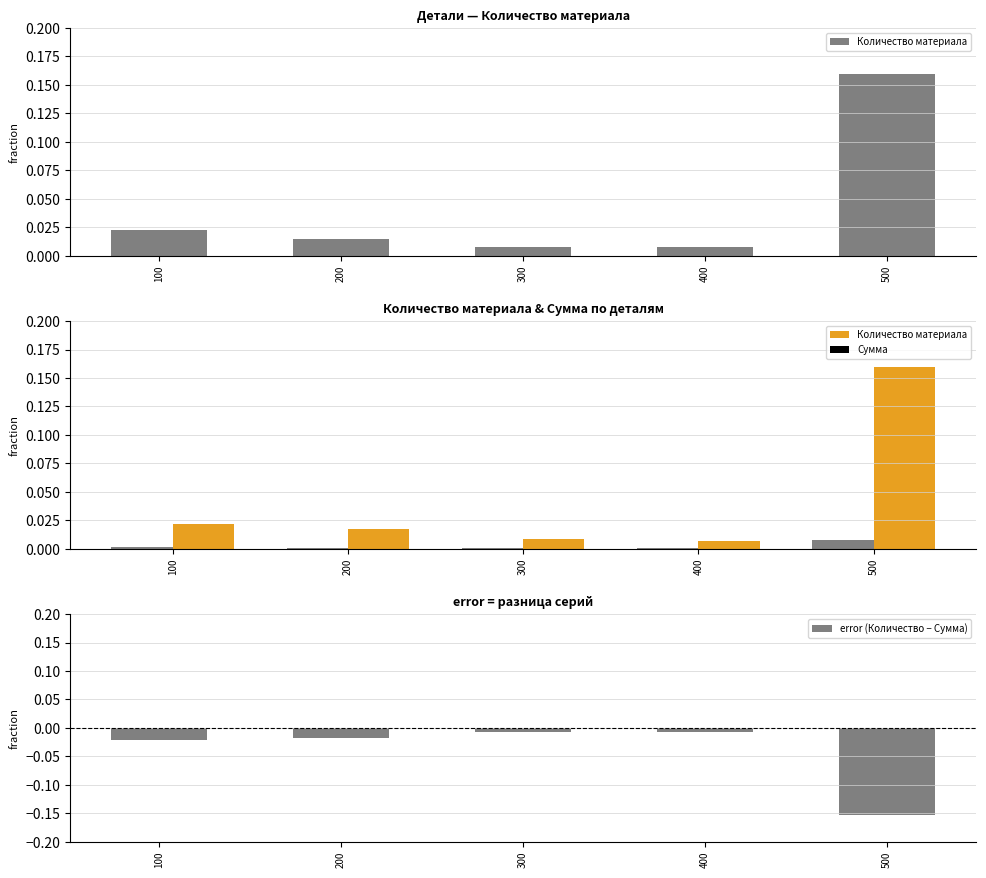

At which label is Количество материала closest to 0?

300